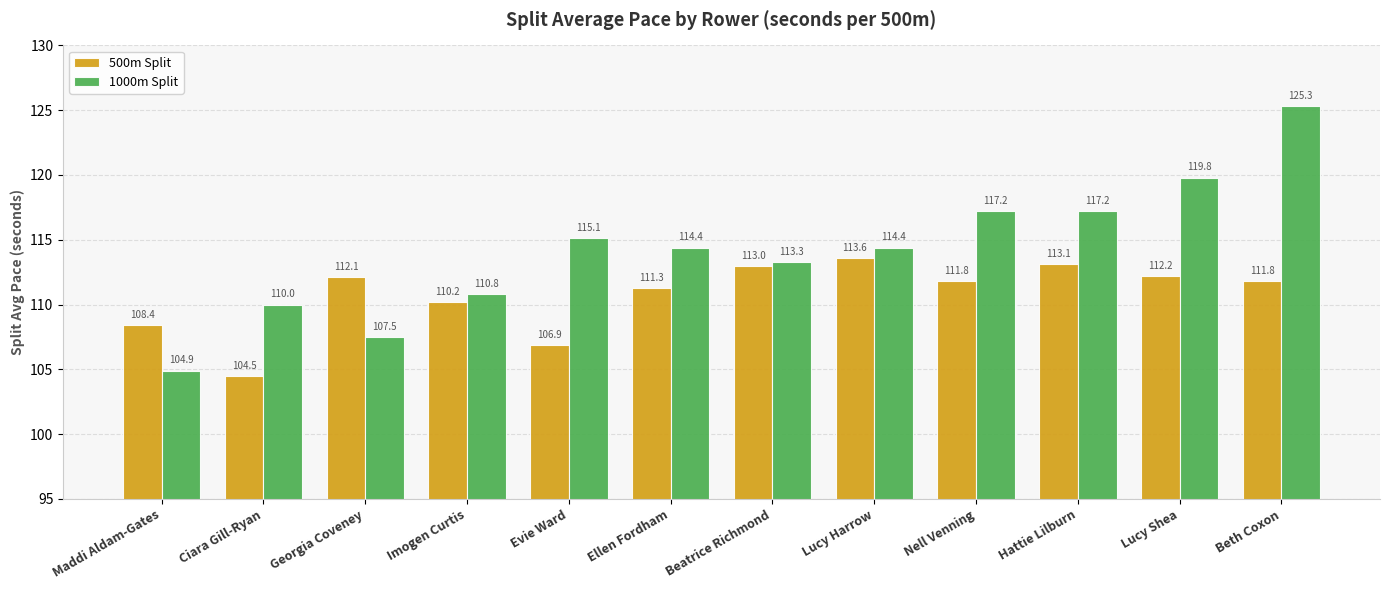

What is the spread (max minus min) of values at Beatrice Richmond?

0.3